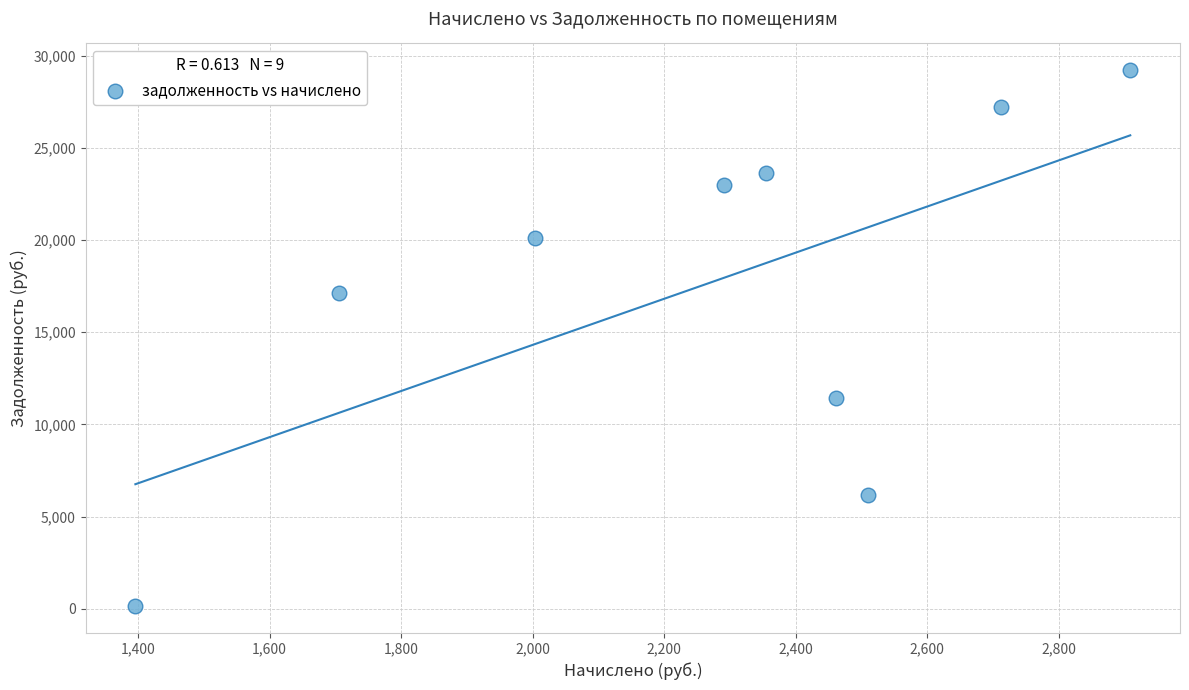

What Y value in the scatter plot is closest to 14670?

17114.9